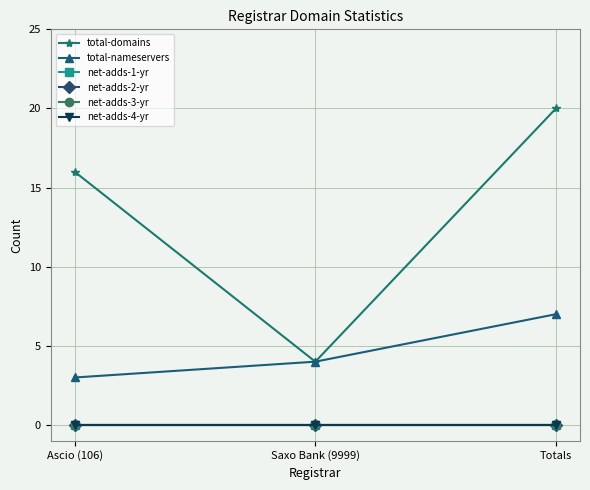

At Totals, list the series in order from smallest to largest.

net-adds-1-yr, net-adds-2-yr, net-adds-3-yr, net-adds-4-yr, total-nameservers, total-domains